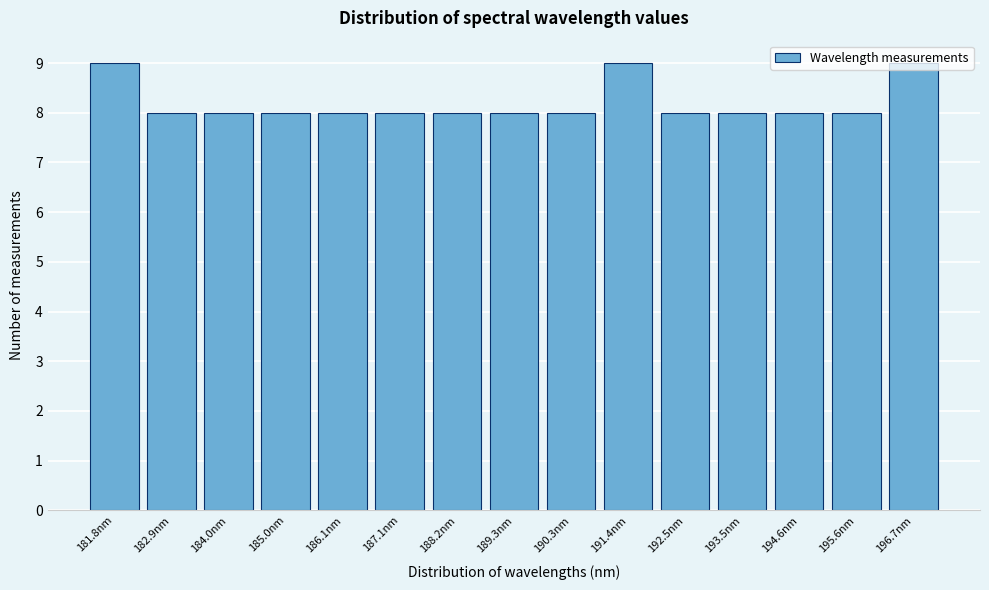

What is the value of the 11th bar from the left?

8